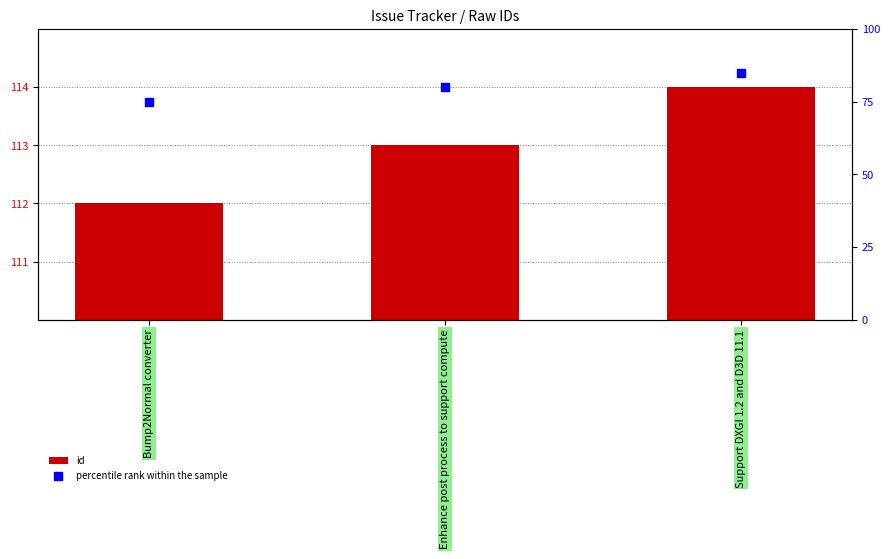

At how many categories does at least one series exceed 85?

3